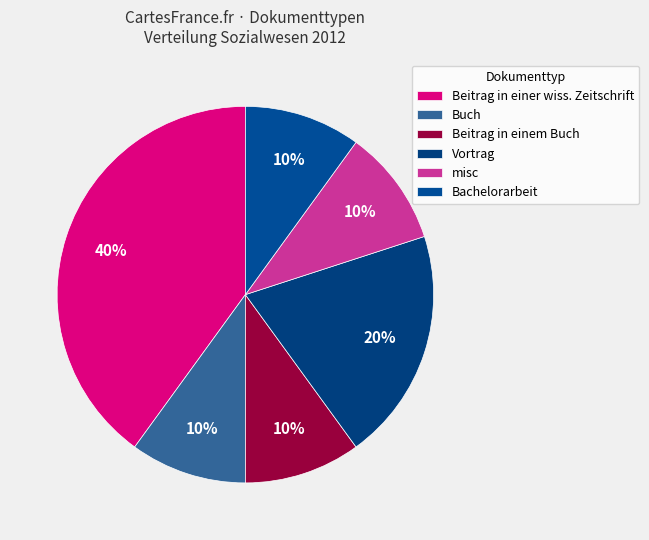

Combined, what portion of the pie is Vortrag and Beitrag in einem Buch?

30.0%